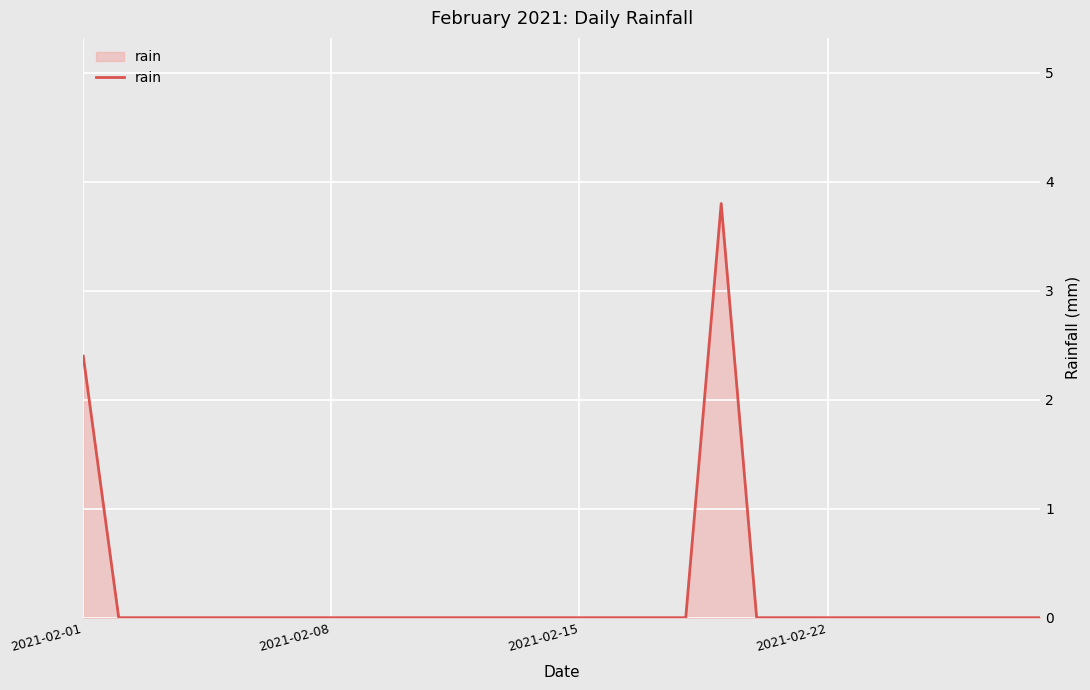

What is the maximum value shown in the chart?

3.8